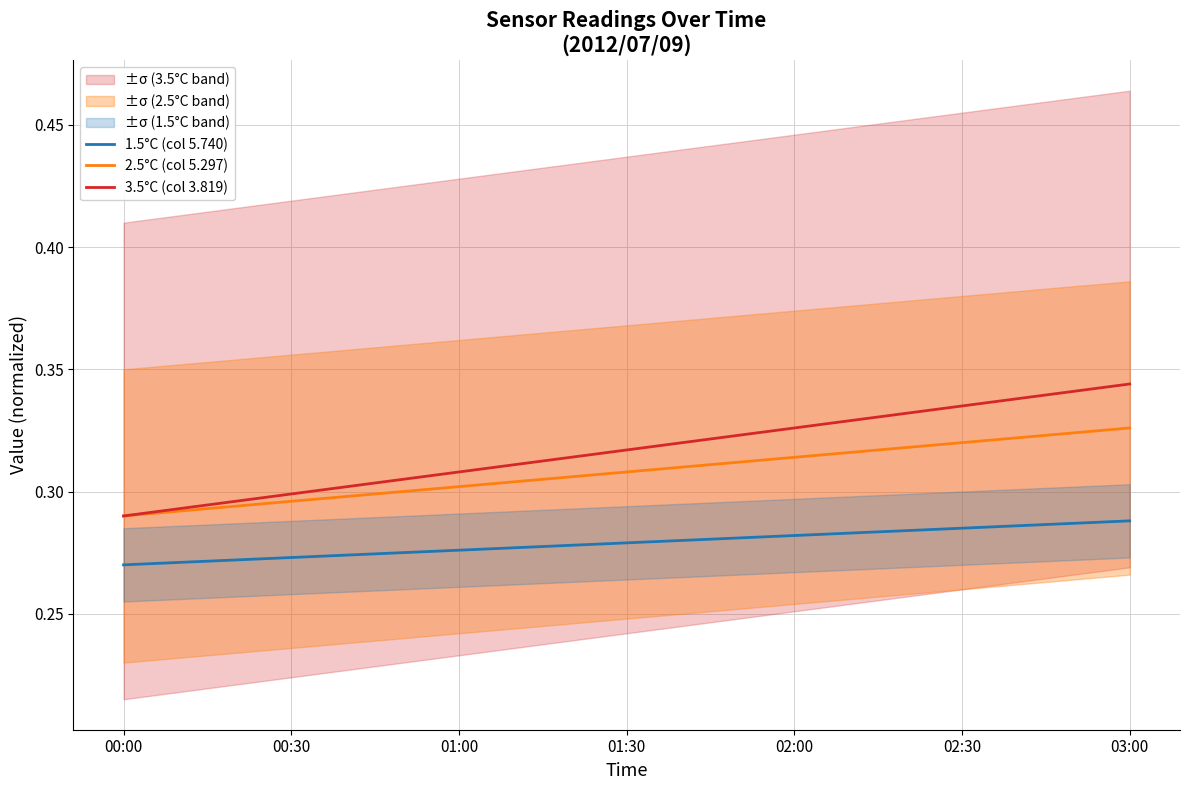

At how many categories does at least one series exceed 0?

19